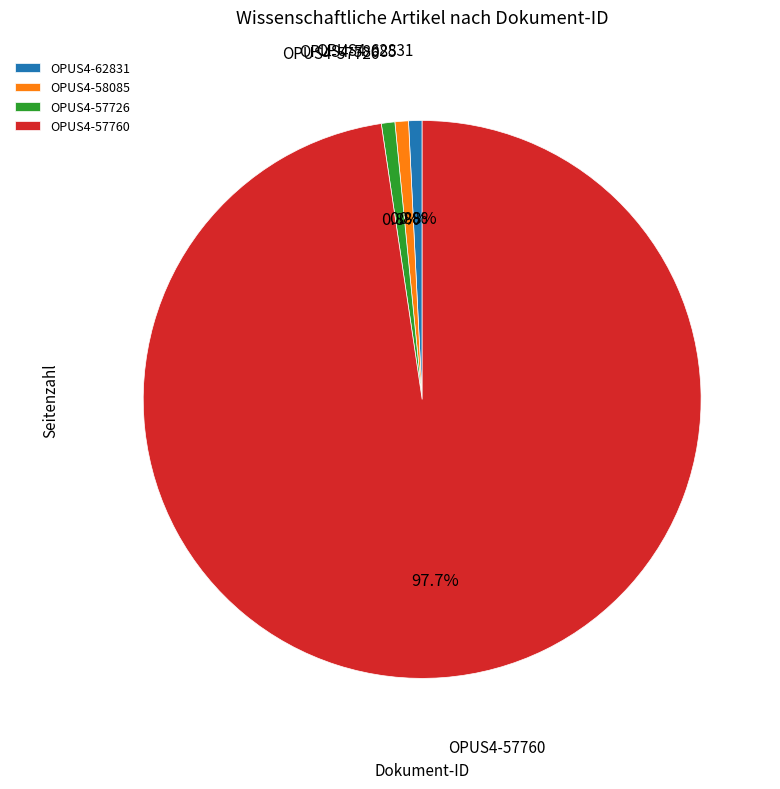

Approximately how many times larger is the value at OPUS4-62831 compared to OPUS4-57726?

1.0